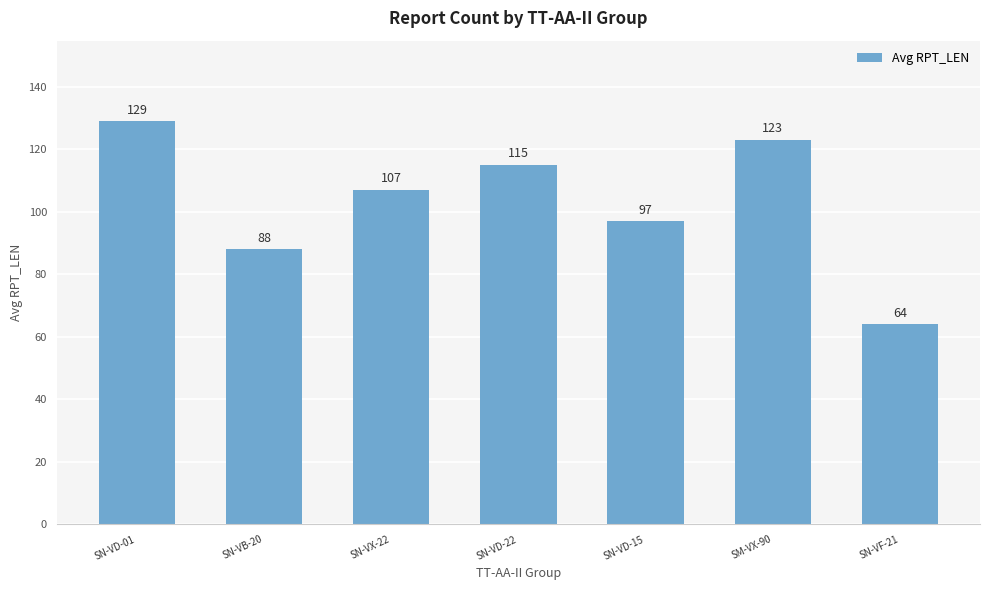

Reading left to right, what are all the values shown in this chart?

129	88	107	115	97	123	64